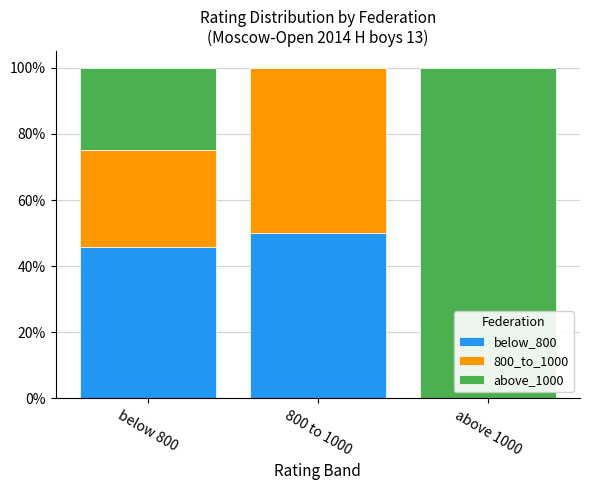

What is the total value across all series at above 1000?

100.0